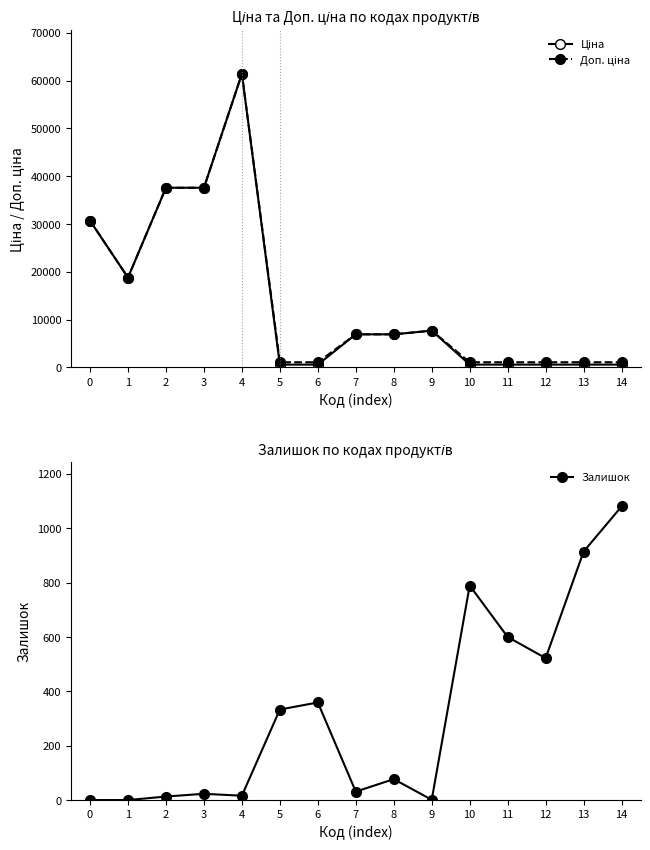

True or false: Ціна and Доп. ціна intersect in this chart.

False